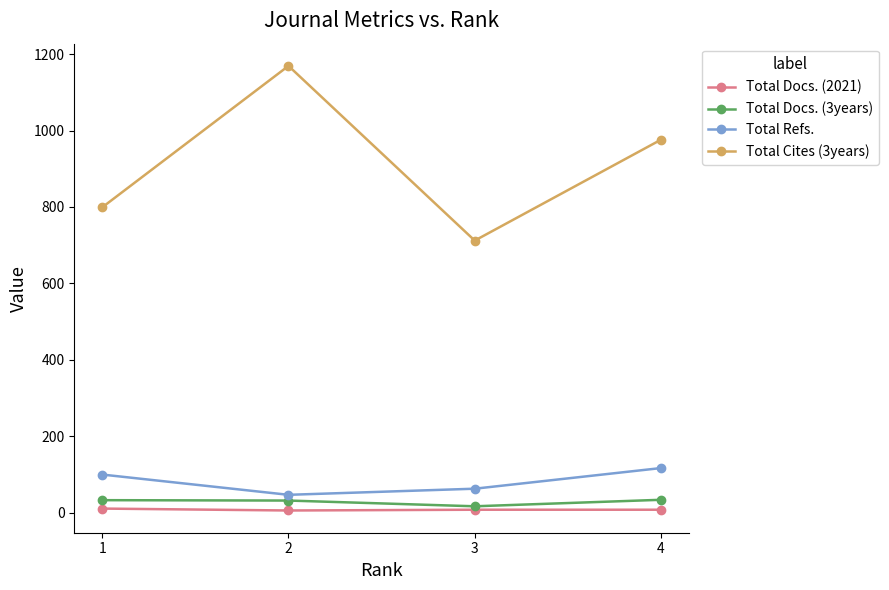

How many values in the Total Refs. series are below 100?

2